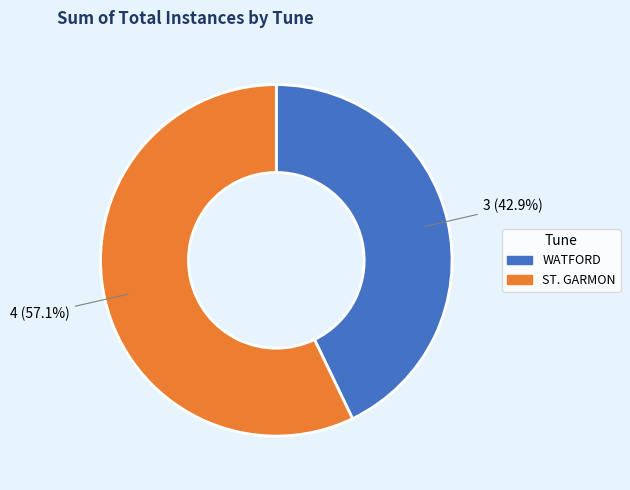

Which slice is the largest?

ST. GARMON